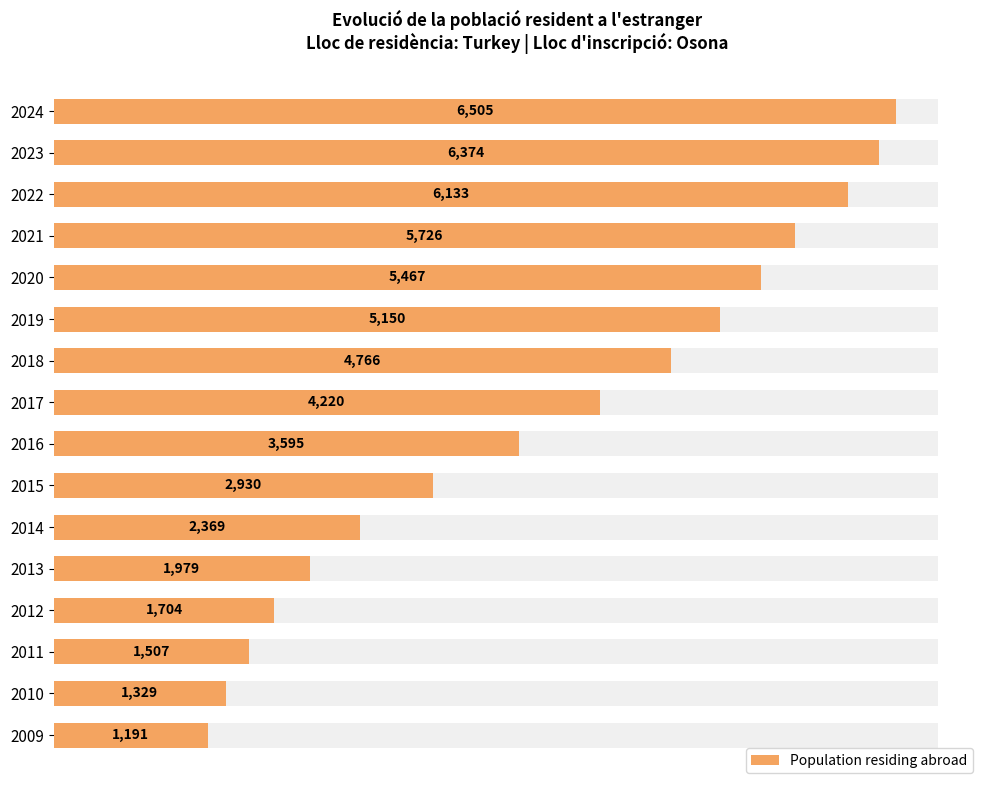

How many data points are above 4220?

7